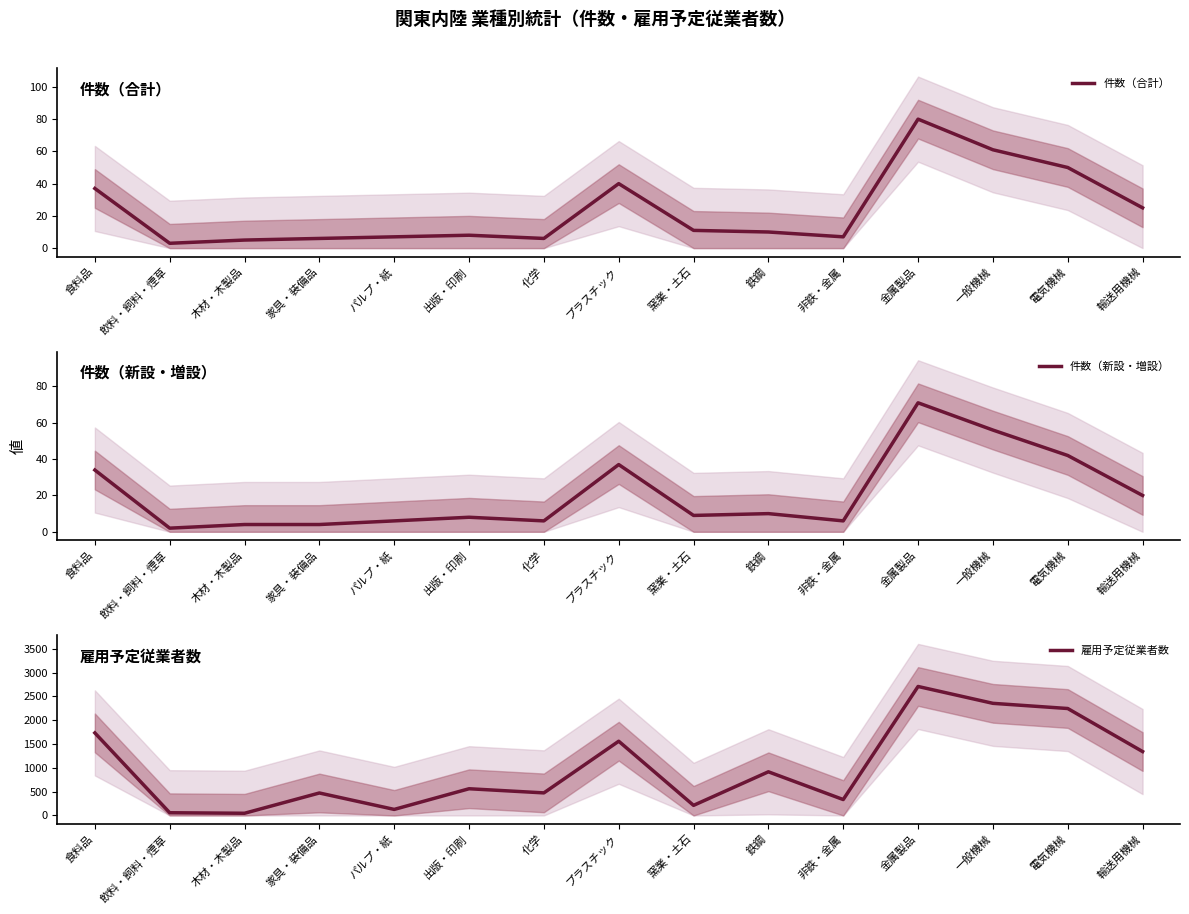

True or false: 雇用予定従業者数 has a value of 103 at 非鉄・金属.

False